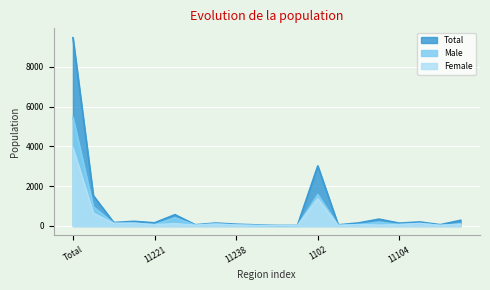

Where is the first local minimum for Female?

11213